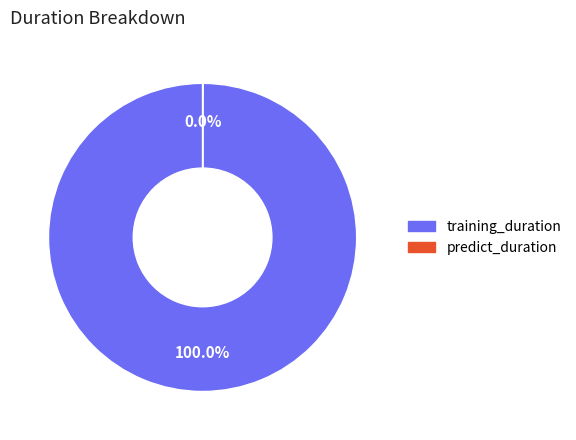

Is it true that training_duration is 100% of the pie?

True